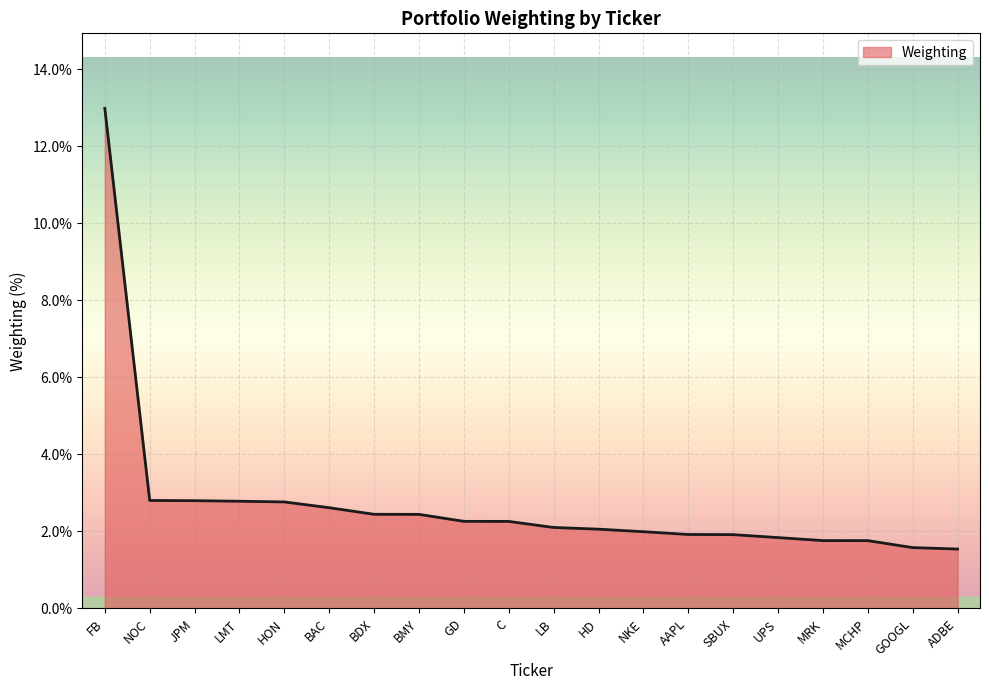

What is the smallest value displayed?

1.5